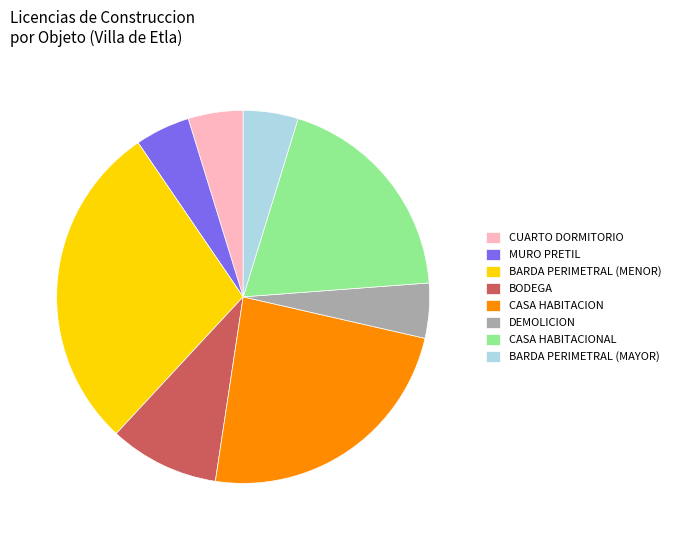

Is there any slice that represents more than half of the pie?

No